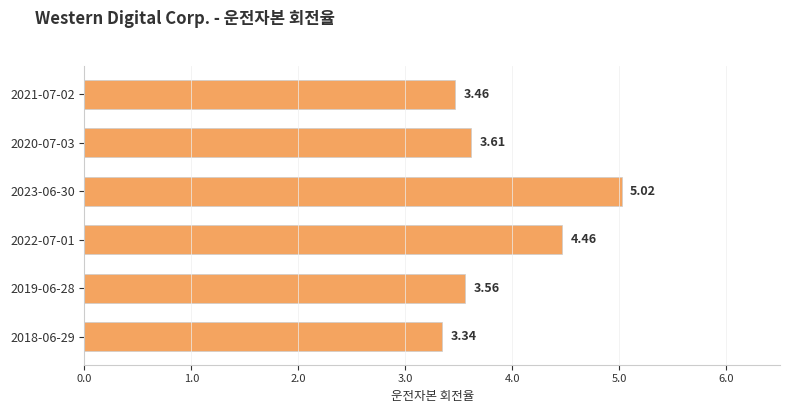

Approximately how many times larger is the value at 2020-07-03 compared to 2019-06-28?

1.0